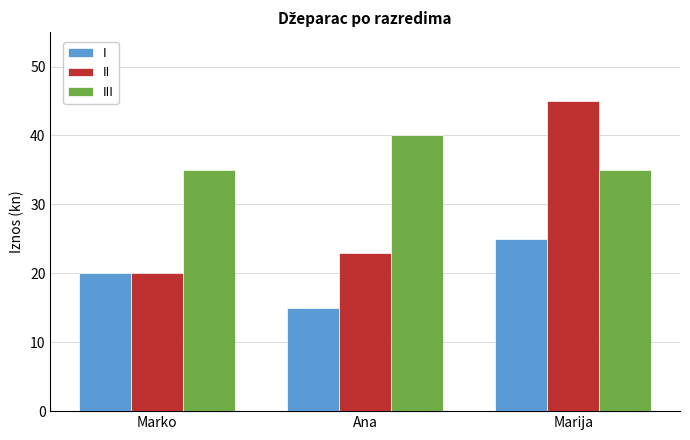

How many distinct data groups are displayed?

3